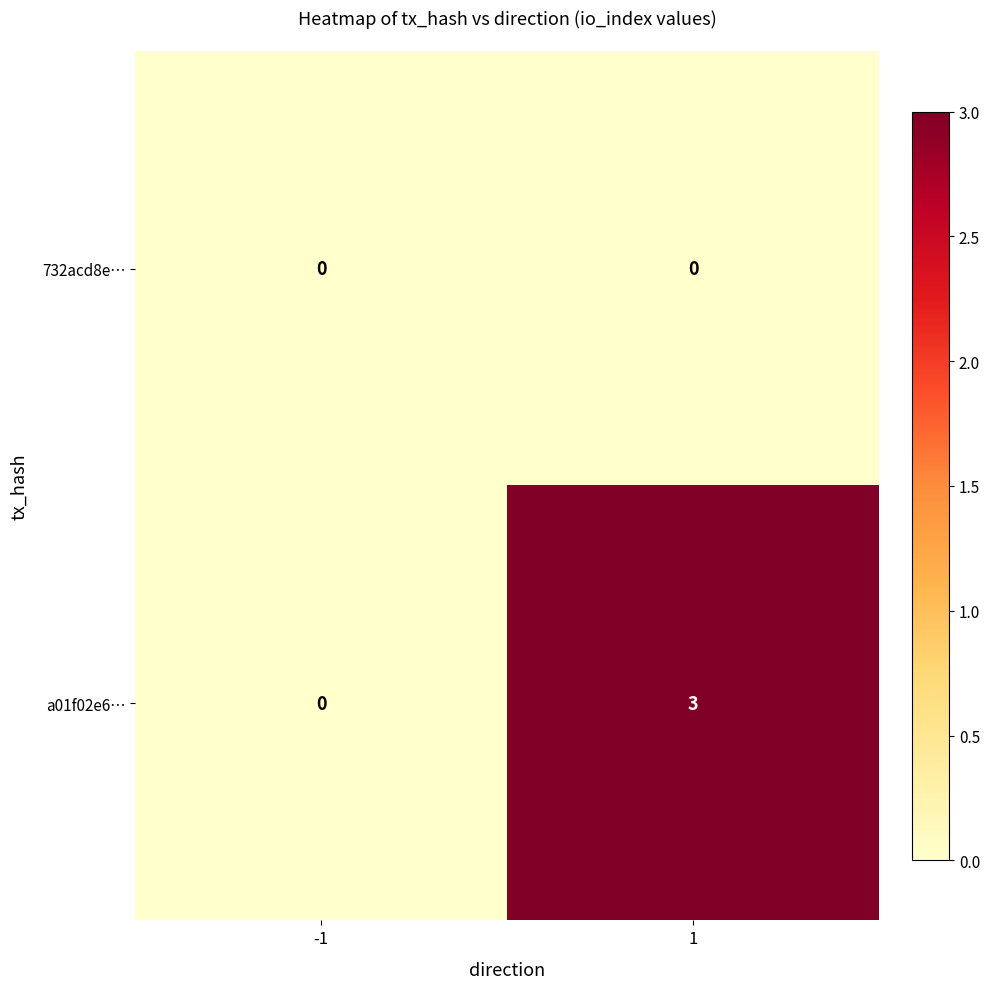

What is the total value across all series at 1?

3